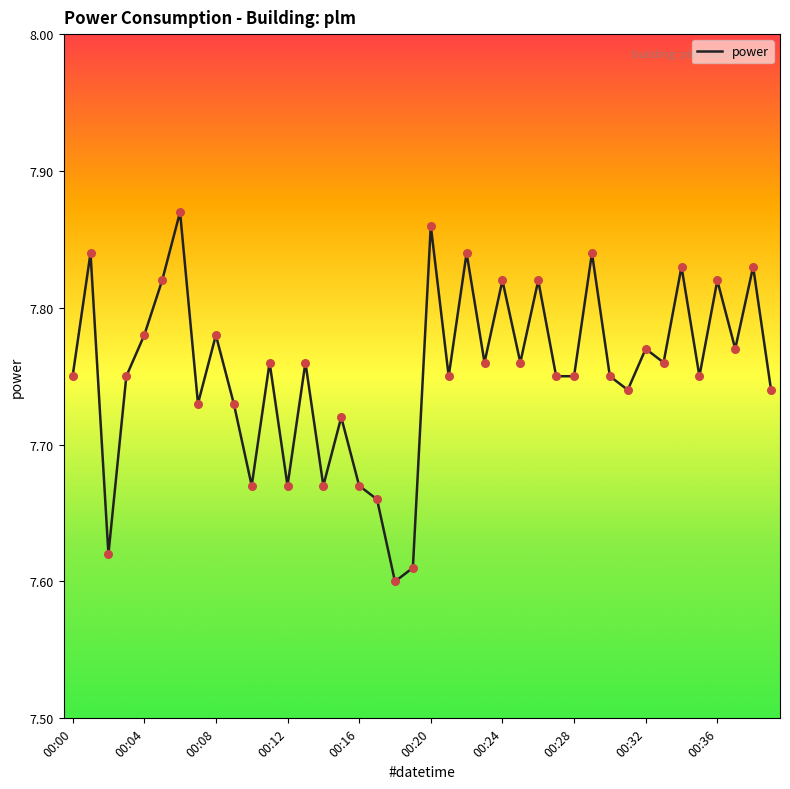

What is the difference between the maximum and minimum values?

0.3